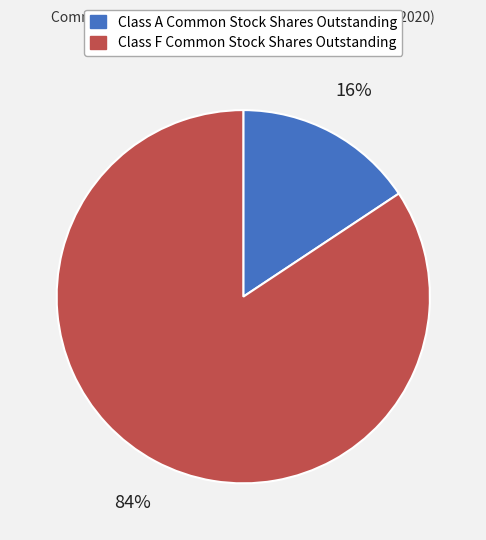

Which has a higher value, Class A Common Stock Shares Outstanding or Class F Common Stock Shares Outstanding?

Class F Common Stock Shares Outstanding